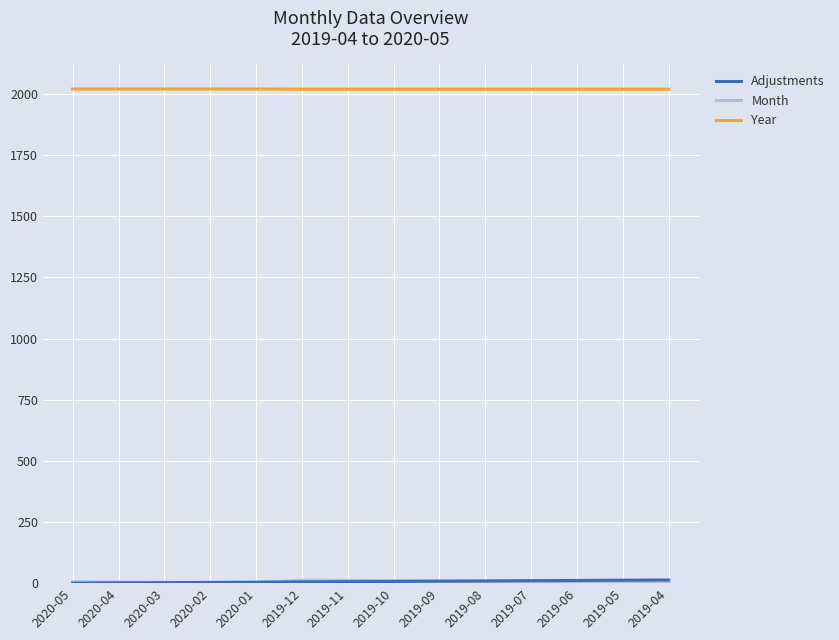

What is the maximum value shown in the chart?

2020